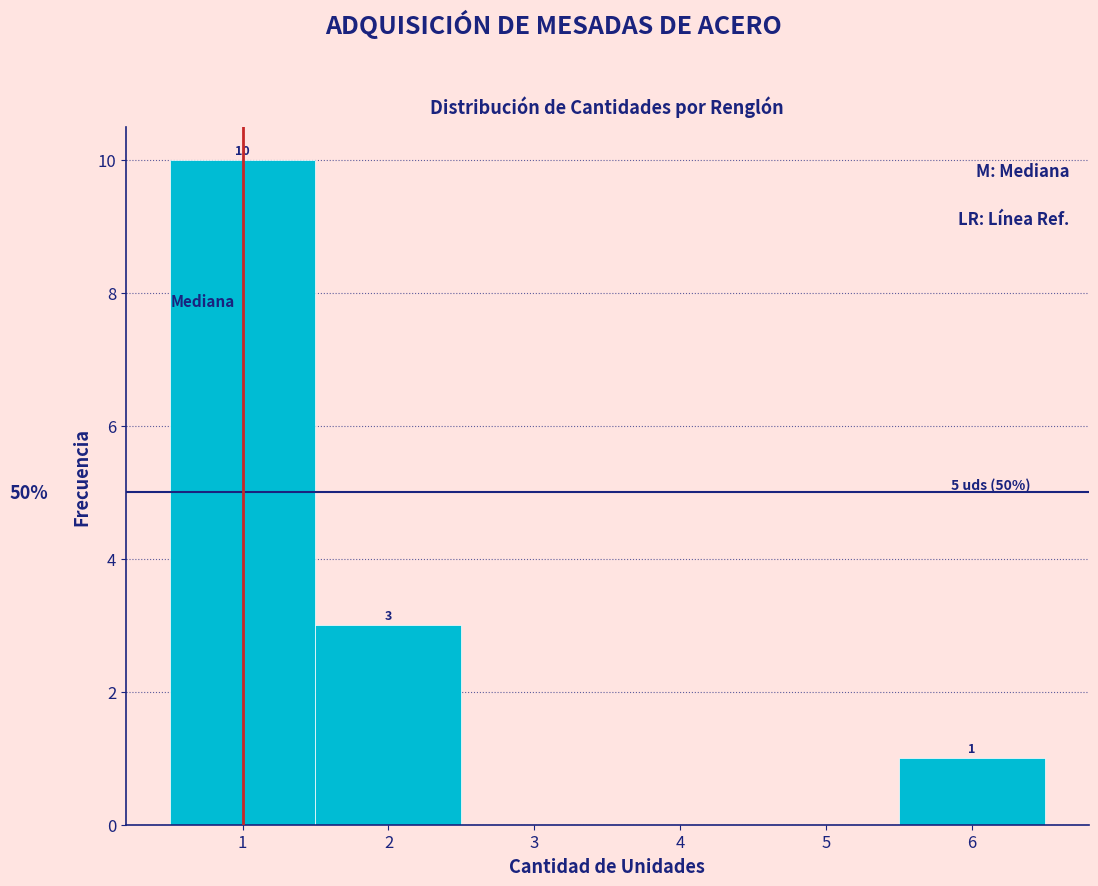

Over which range of the x-axis is the bar tallest?

0.5 to 1.5